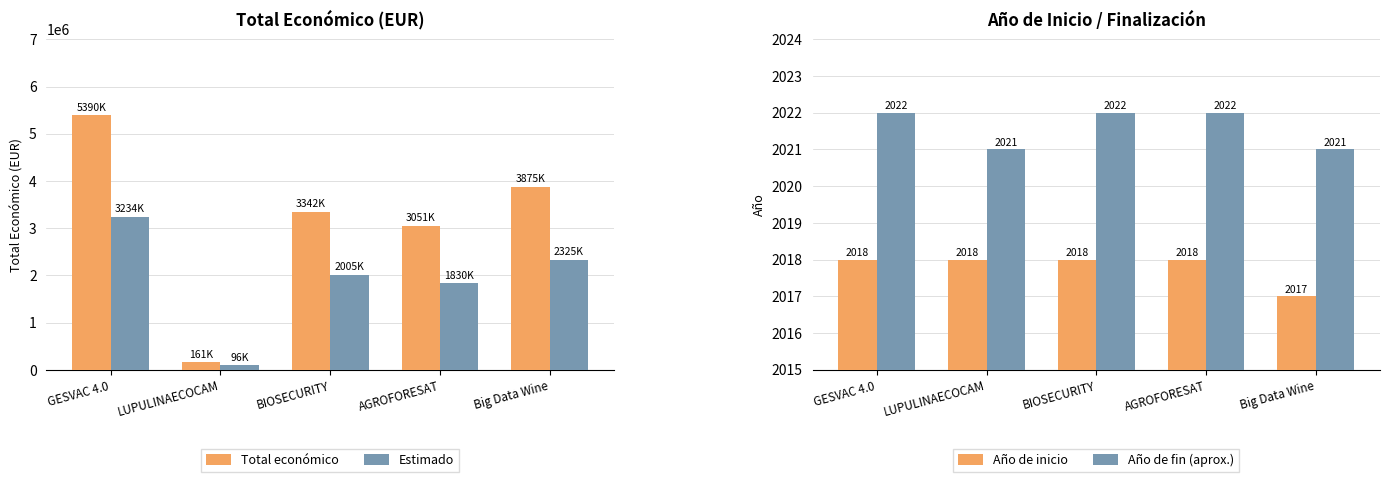

How many data points in Total económico are above 3342252?

2